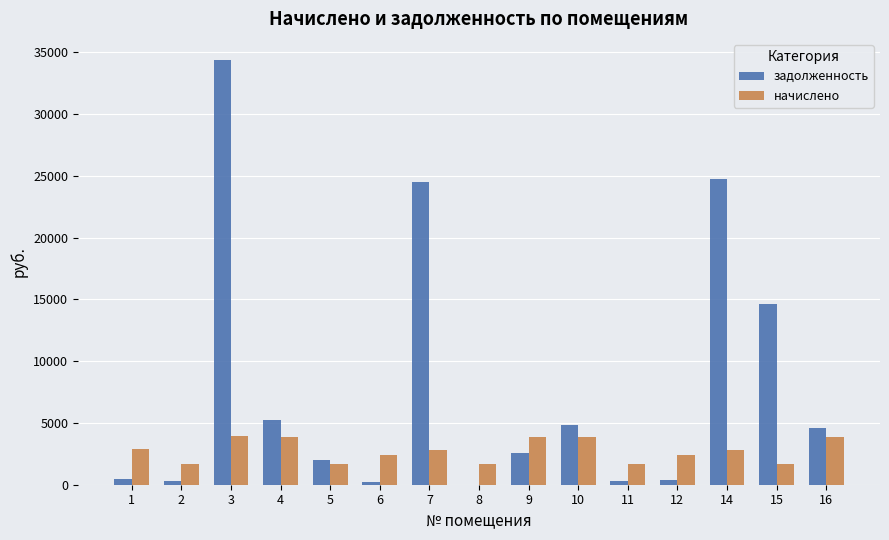

What is the sum of all начислено values?

41223.4